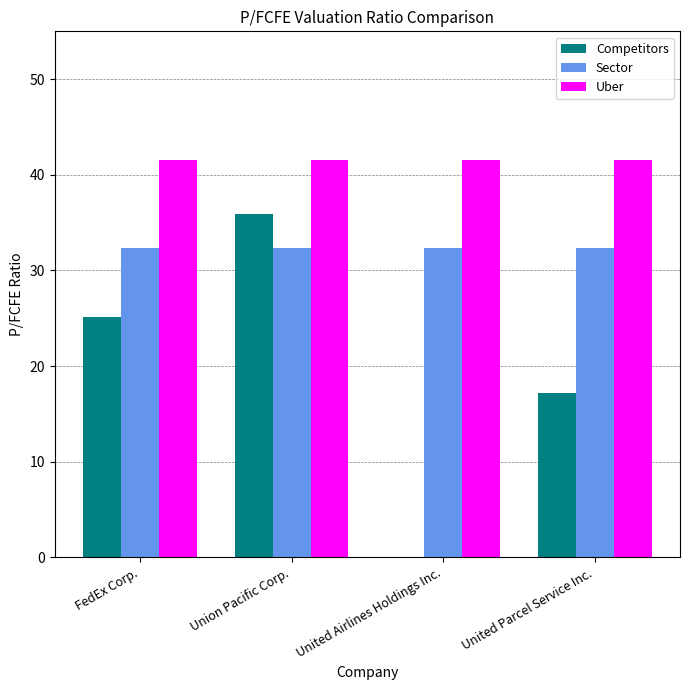

Reading left to right, extract all data points from this chart.

Competitors: 25.2	35.9	0.0	17.2
Sector: 32.4	32.4	32.4	32.4
Uber: 41.5	41.5	41.5	41.5